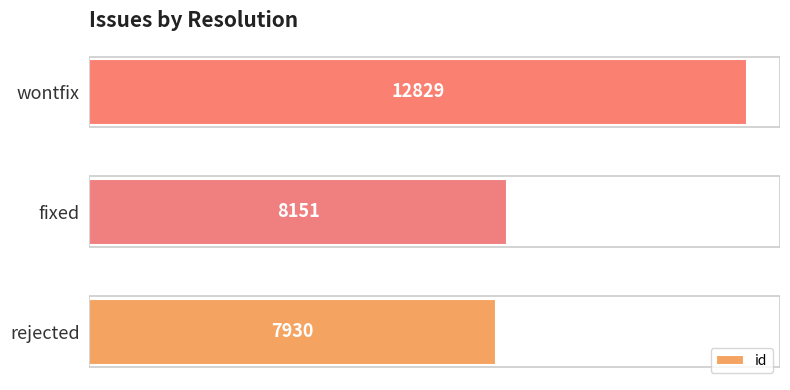

Between rejected and wontfix, which is larger?

wontfix